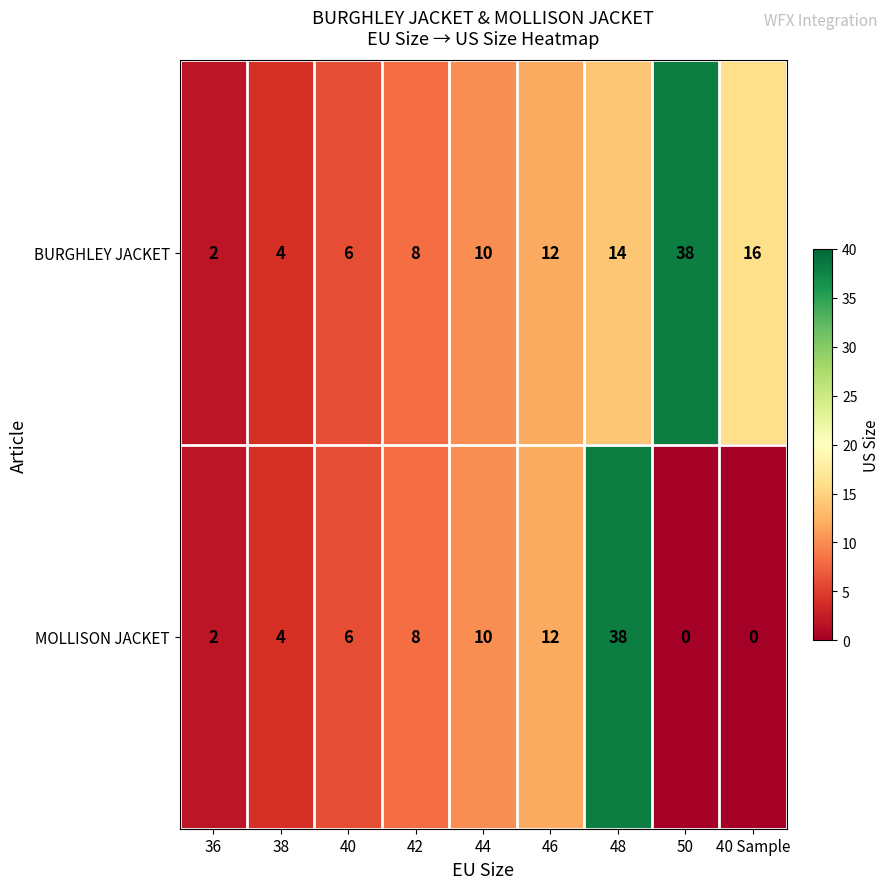

Rank the series by their average value, from lowest to highest.

MOLLISON JACKET, BURGHLEY JACKET